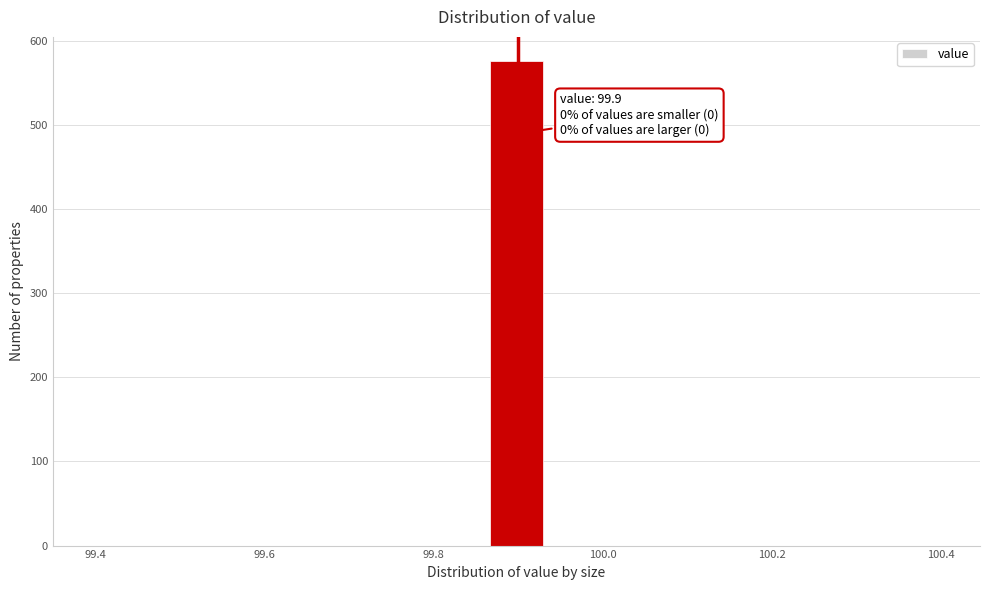

Read against the x-axis, roughly where is the centre of the tallest bar?

99.90